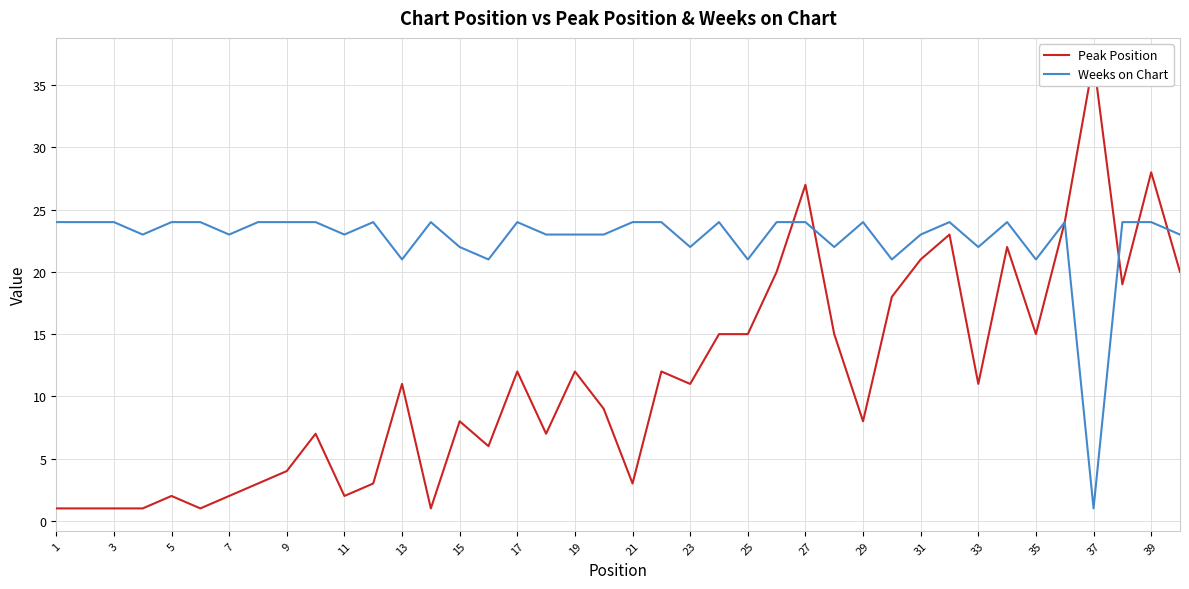

Rank the series by their maximum value, from highest to lowest.

Peak Position, Weeks on Chart